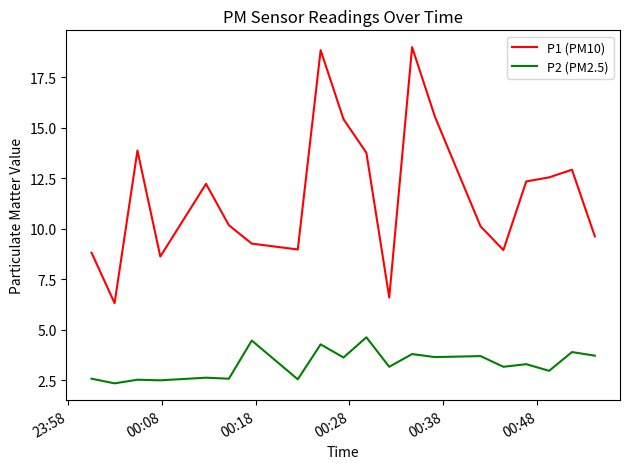

What is the minimum value for P1 (PM10)?

6.3